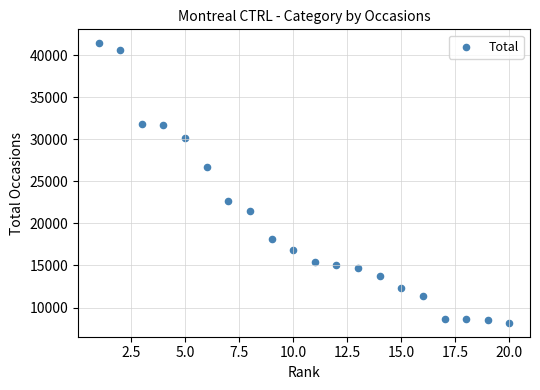

What is the range of X values (max minus min)?

19